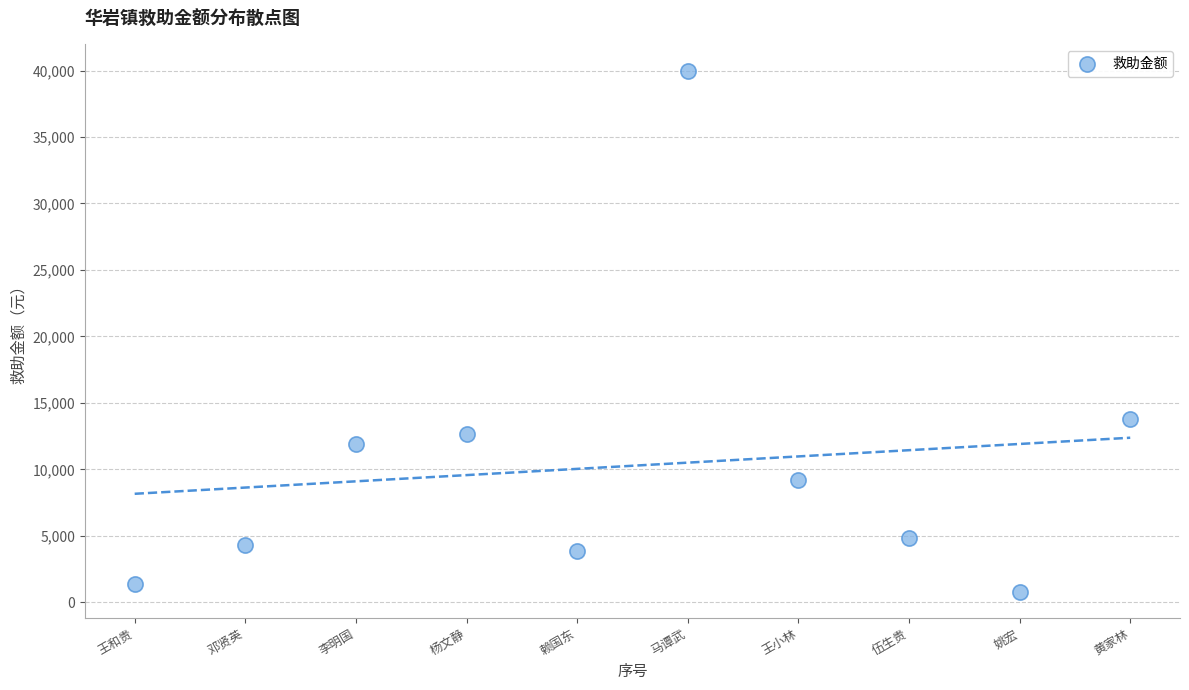

What is the average X value?

5.5